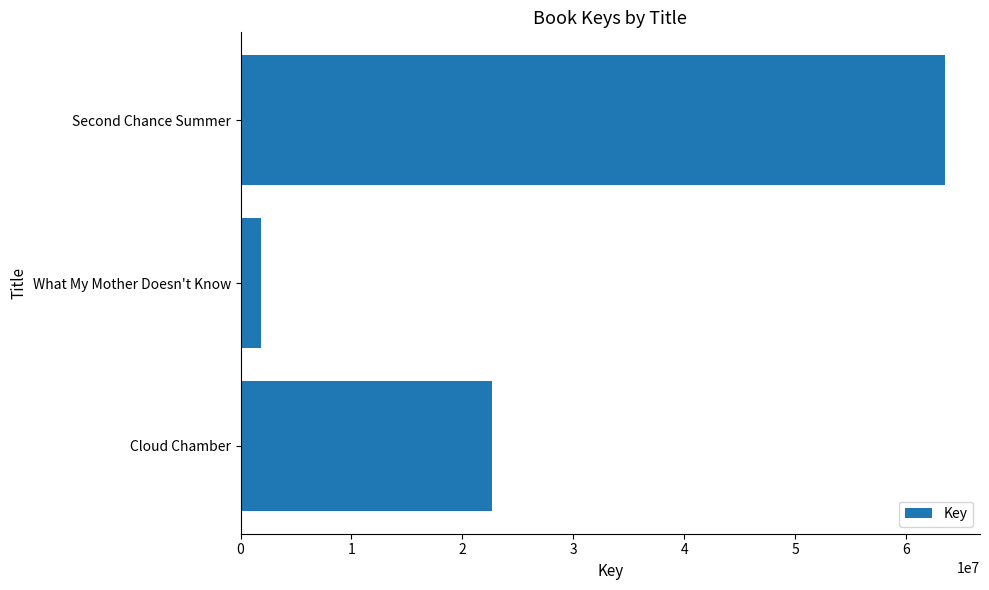

What is the change in value from Second Chance Summer to What My Mother Doesn't Know?

-61592103